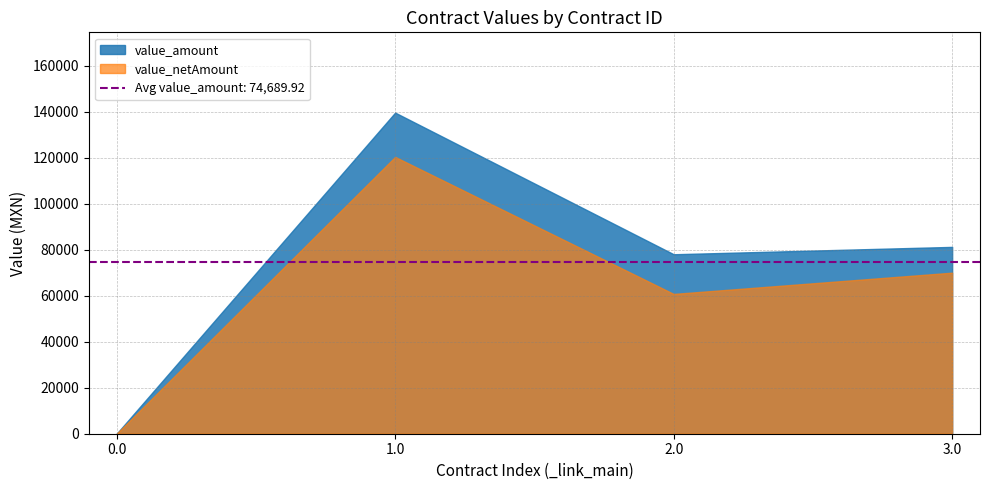

Where does the value_netAmount series first go above 70000?

1.0